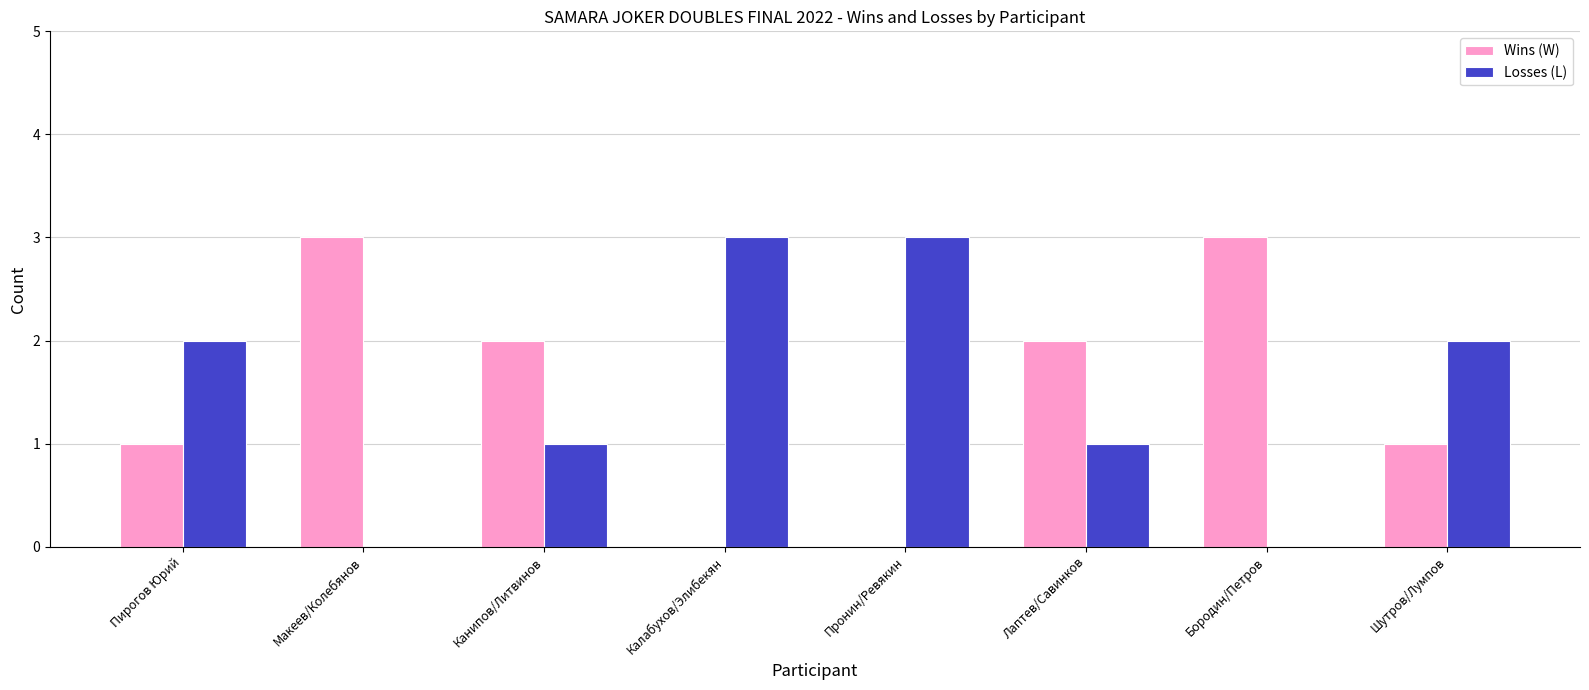

What is the sum of the Wins (W) values at Бородин/Петров and Калабухов/Элибекян?

3